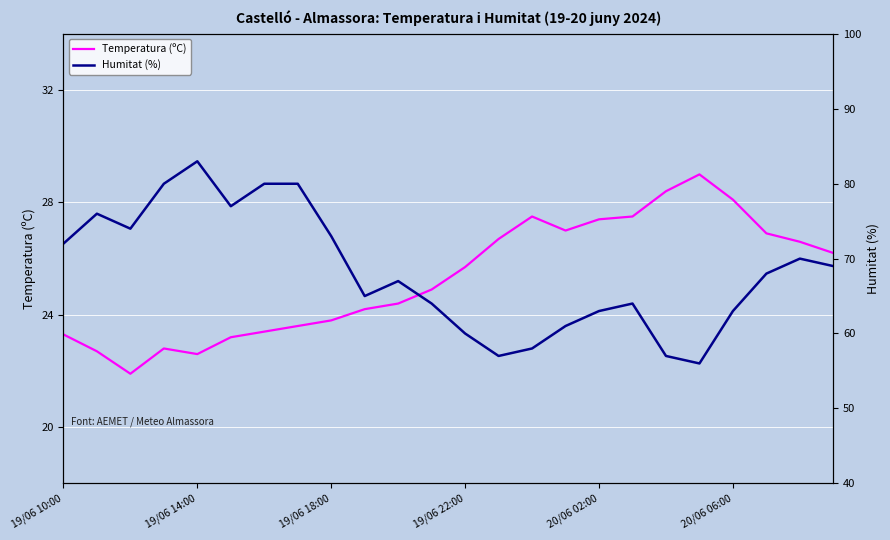

True or false: Temperatura (ºC) and Humitat (%) intersect in this chart.

False